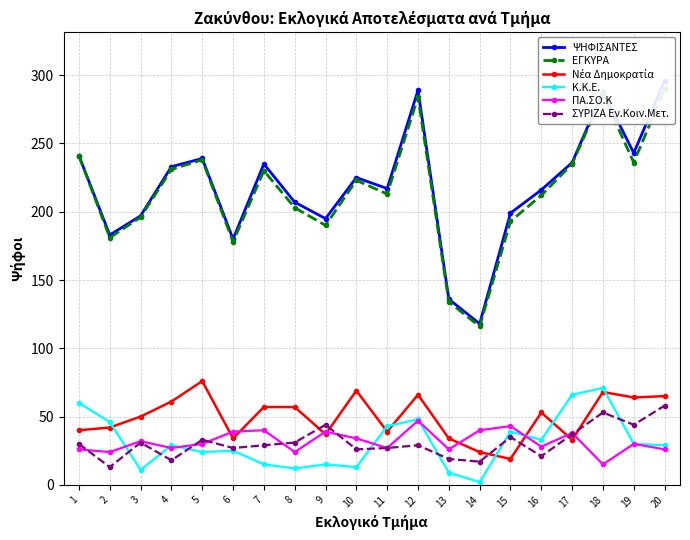

Which series has the largest total across all categories?

ΨΗΦΙΣΑΝΤΕΣ